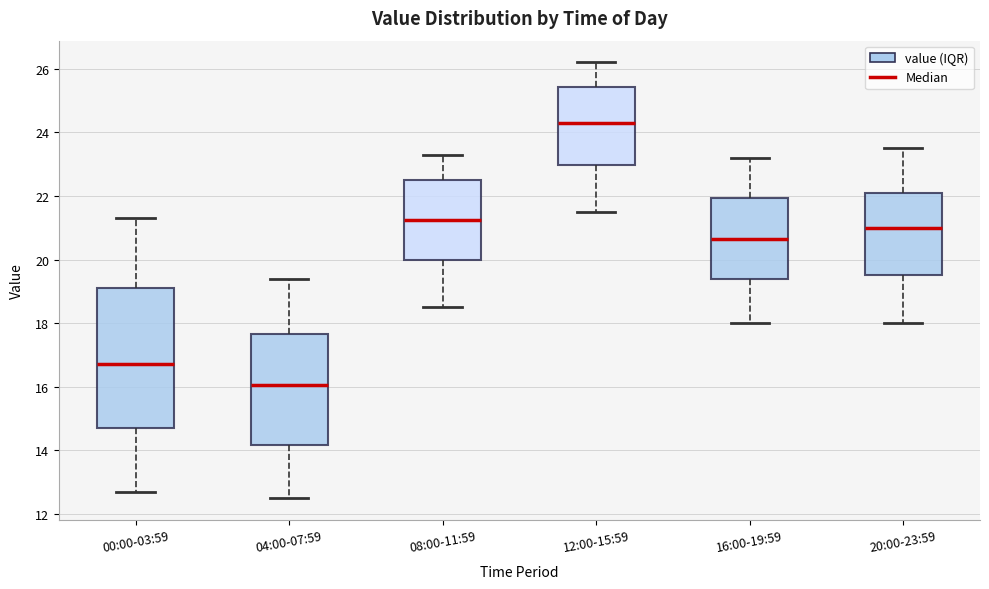

Which box has the lowest median line?

04:00-07:59